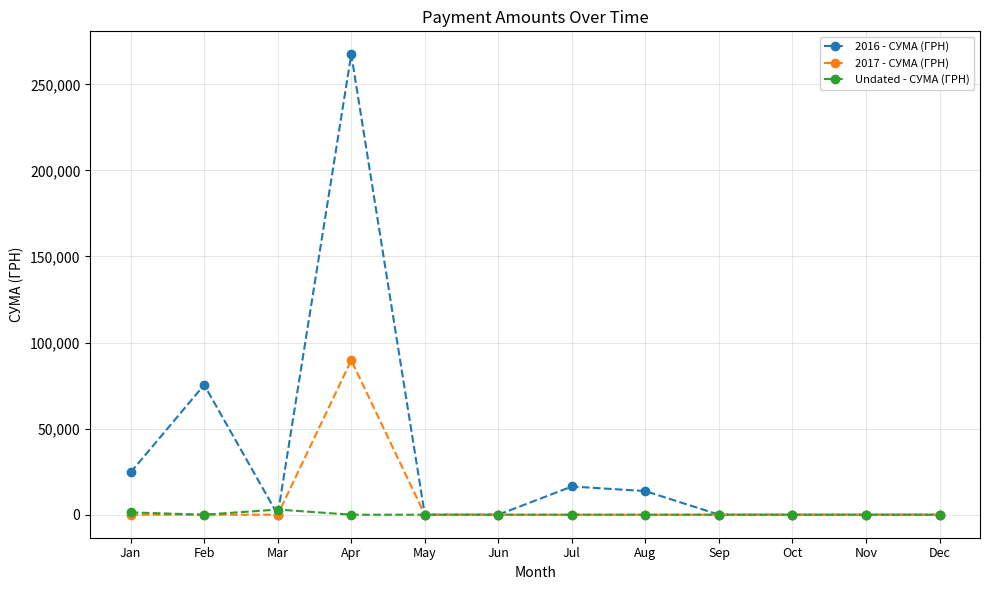

What is the maximum value for 2016 - СУМА (ГРН)?

267430.3